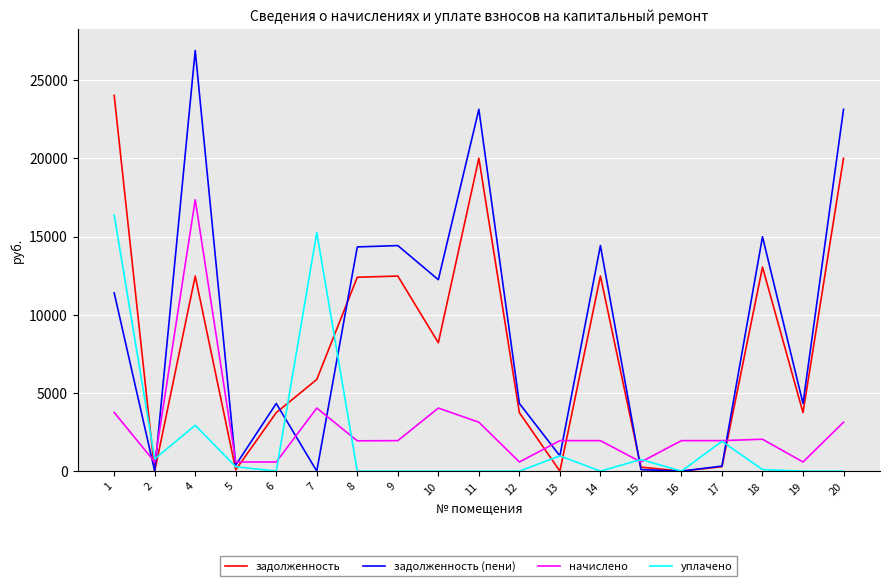

How many times do начислено and задолженность cross each other?

6